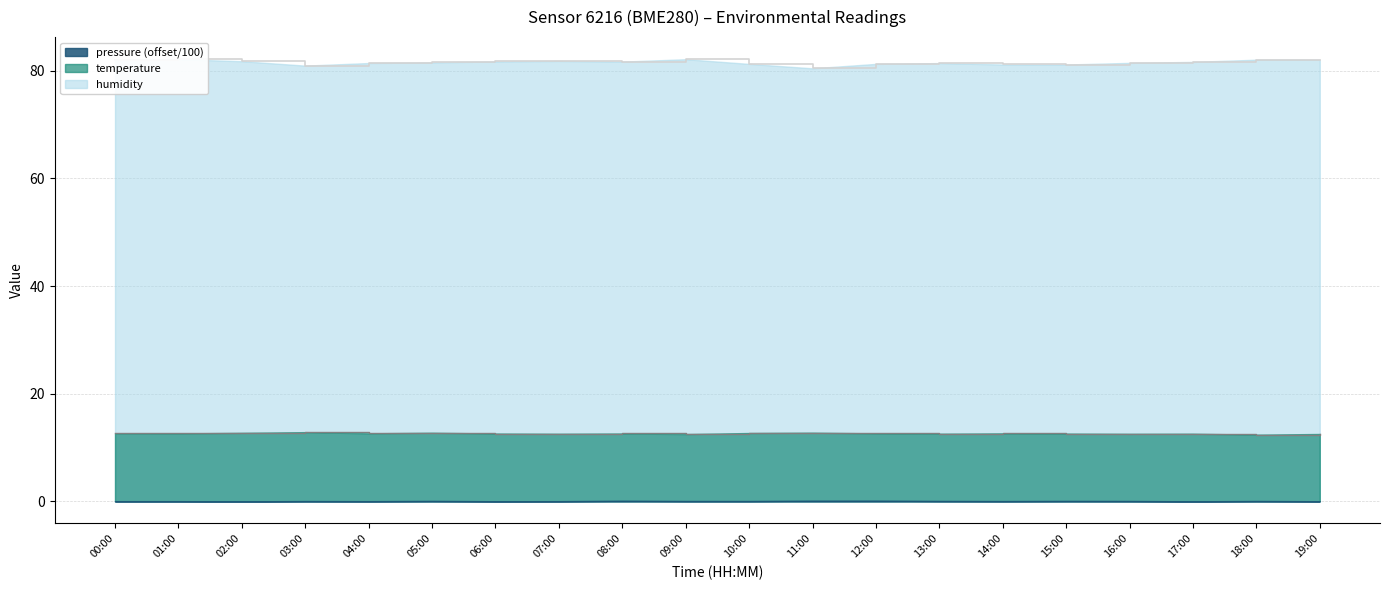

Is the value of temperature outline at 08:00 greater than the value of humidity outline at 04:00?

No